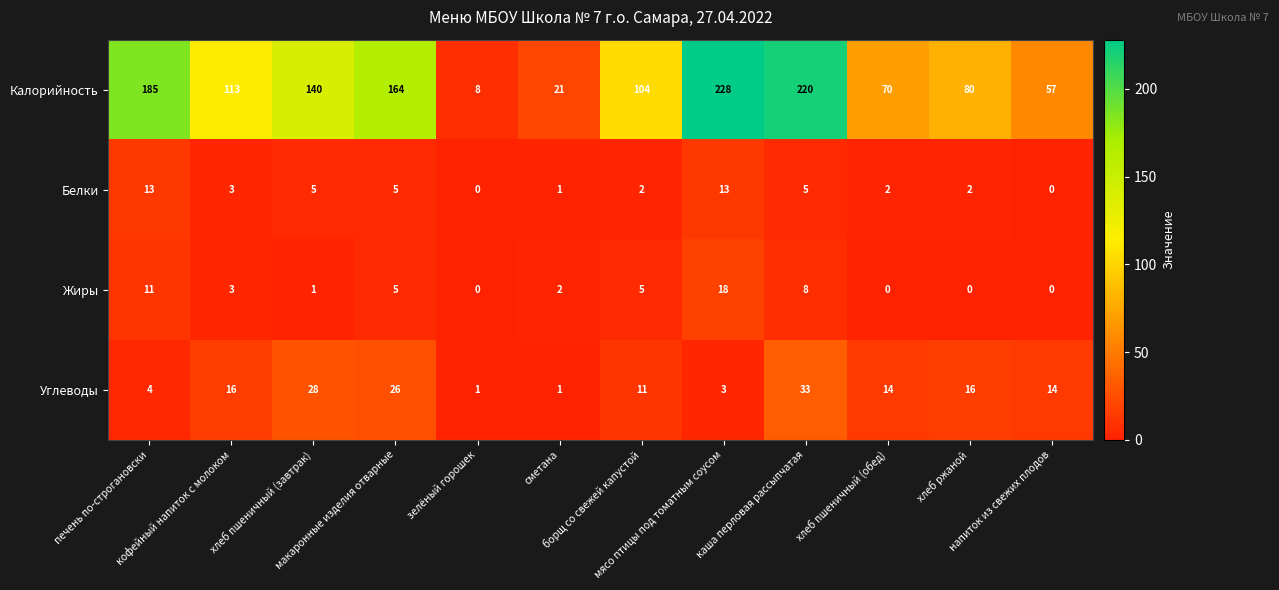

What is the greatest value displayed?

228